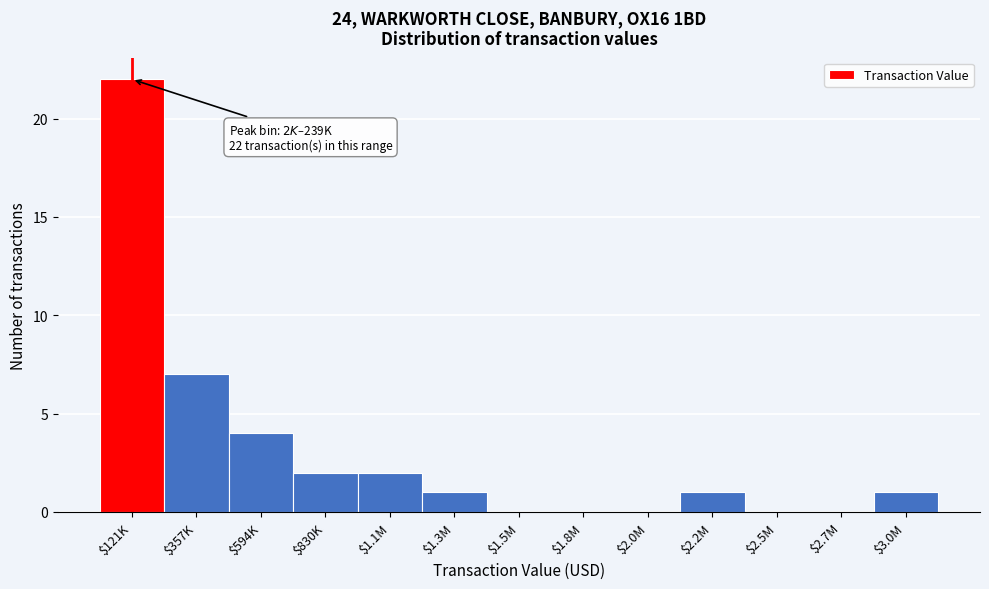

Where is the data nearest to the value 11?

$357K